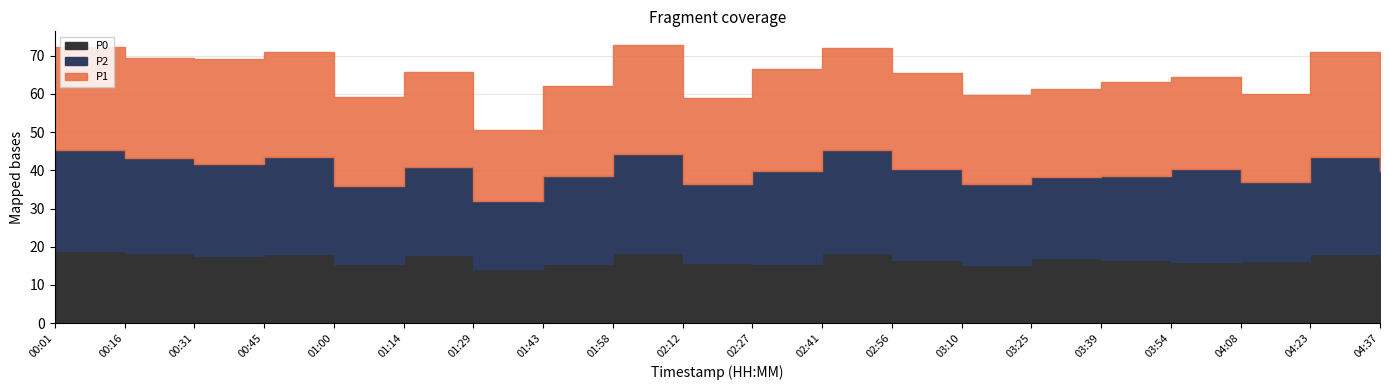

What is the approximate value of P0 at 03:54?

16.0